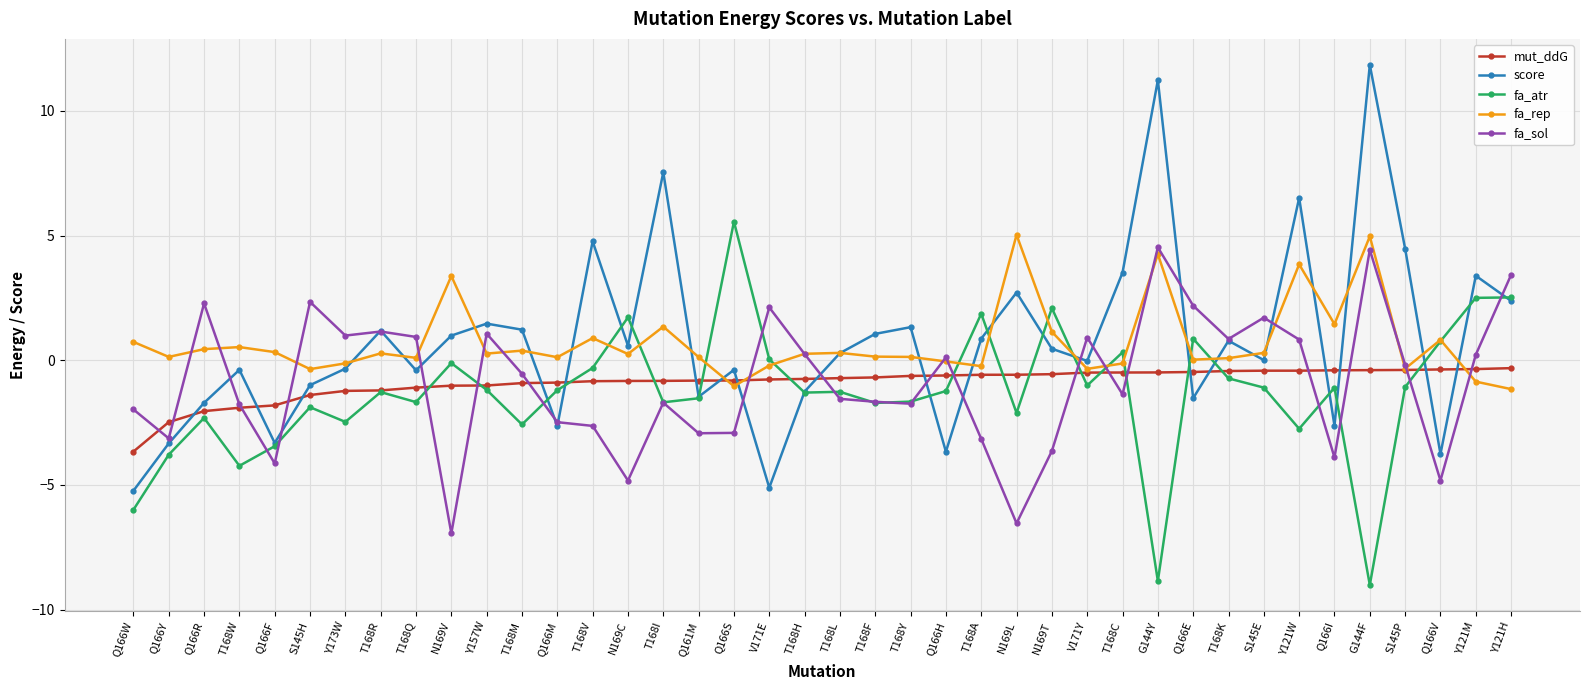

What is the maximum value shown in the chart?

11.8